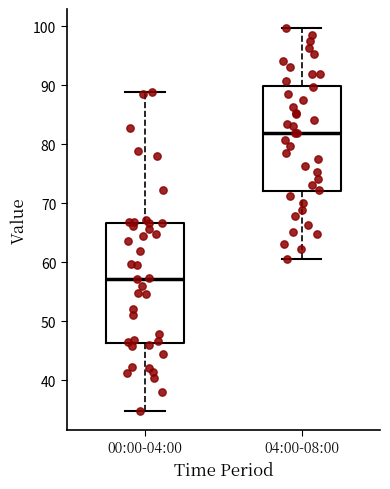

Comparing the boxes themselves (not the whiskers), which one is the tallest?

00:00-04:00